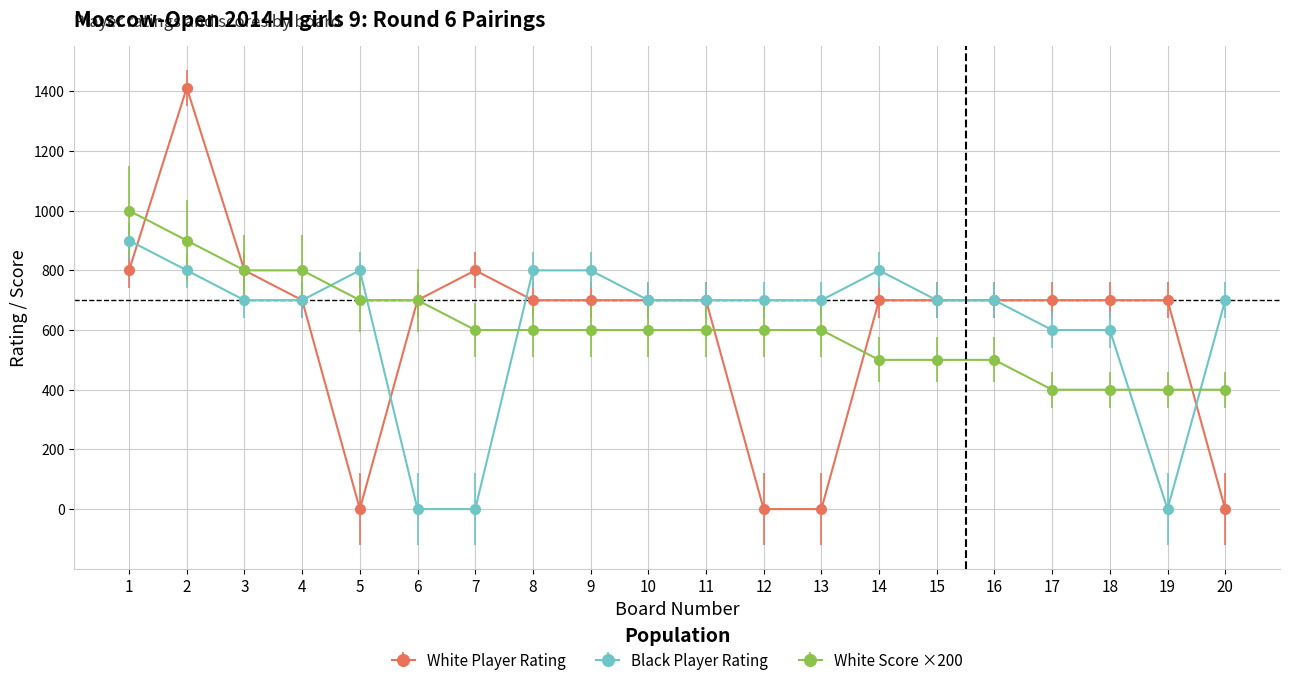

Which series has the widest spread of values?

White Player Rating